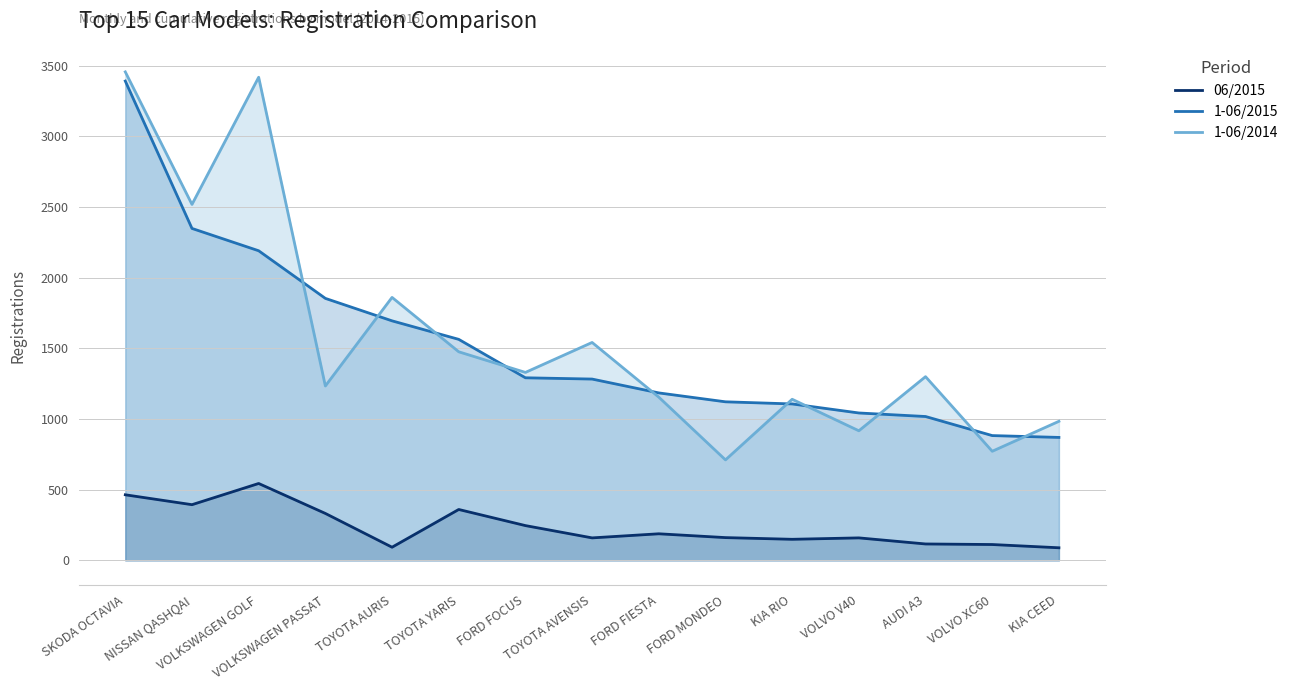

What value does the 1-06/2014 series have at FORD FOCUS?

1330